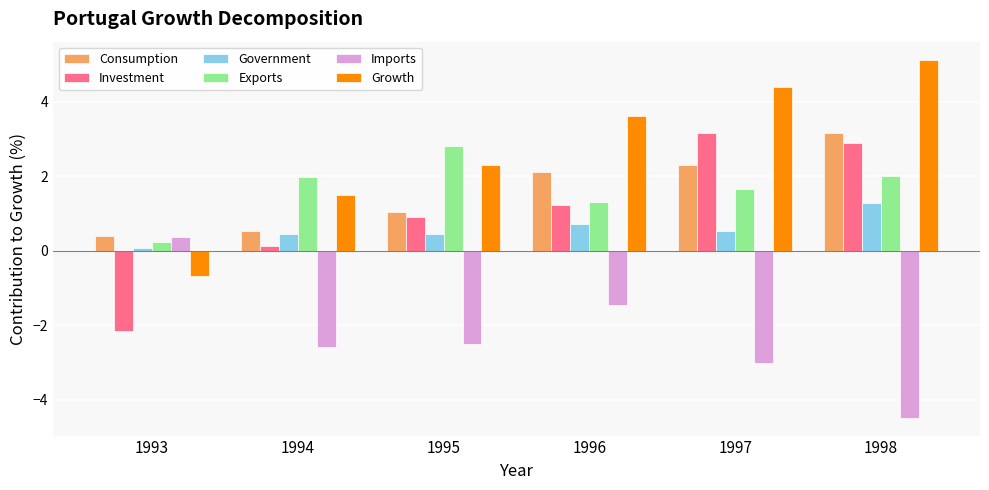

Is it true that Growth equals 2.3 at 1995?

True